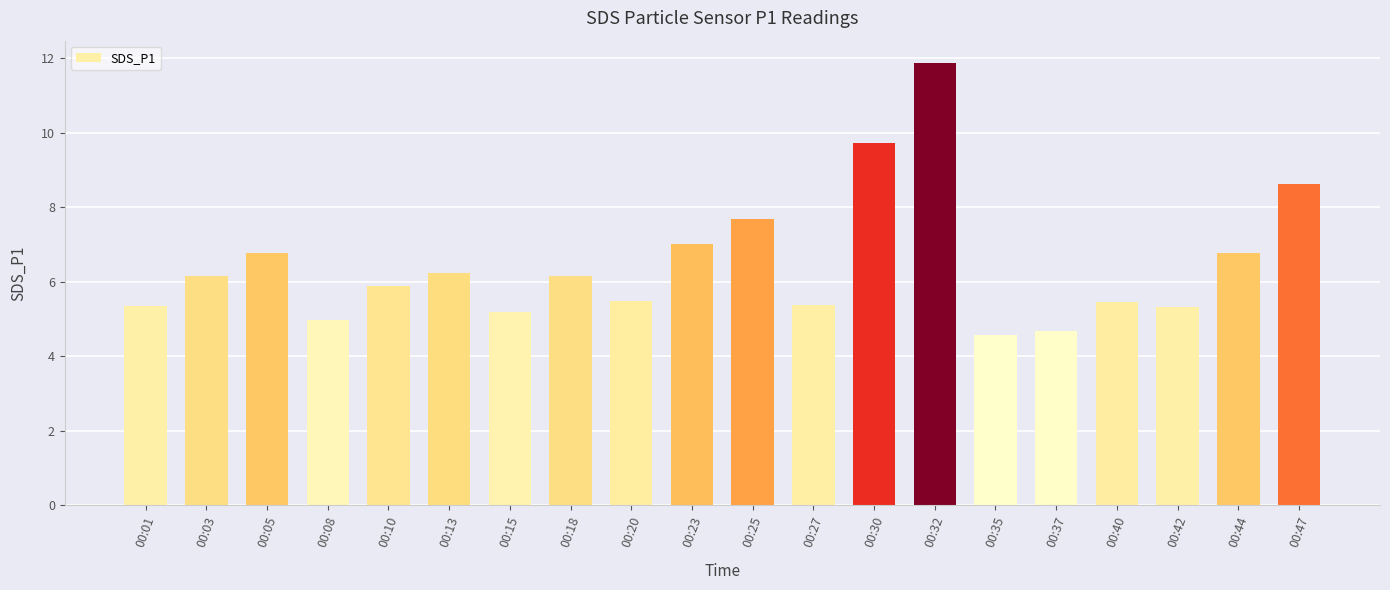

How many bars are there in total?

20